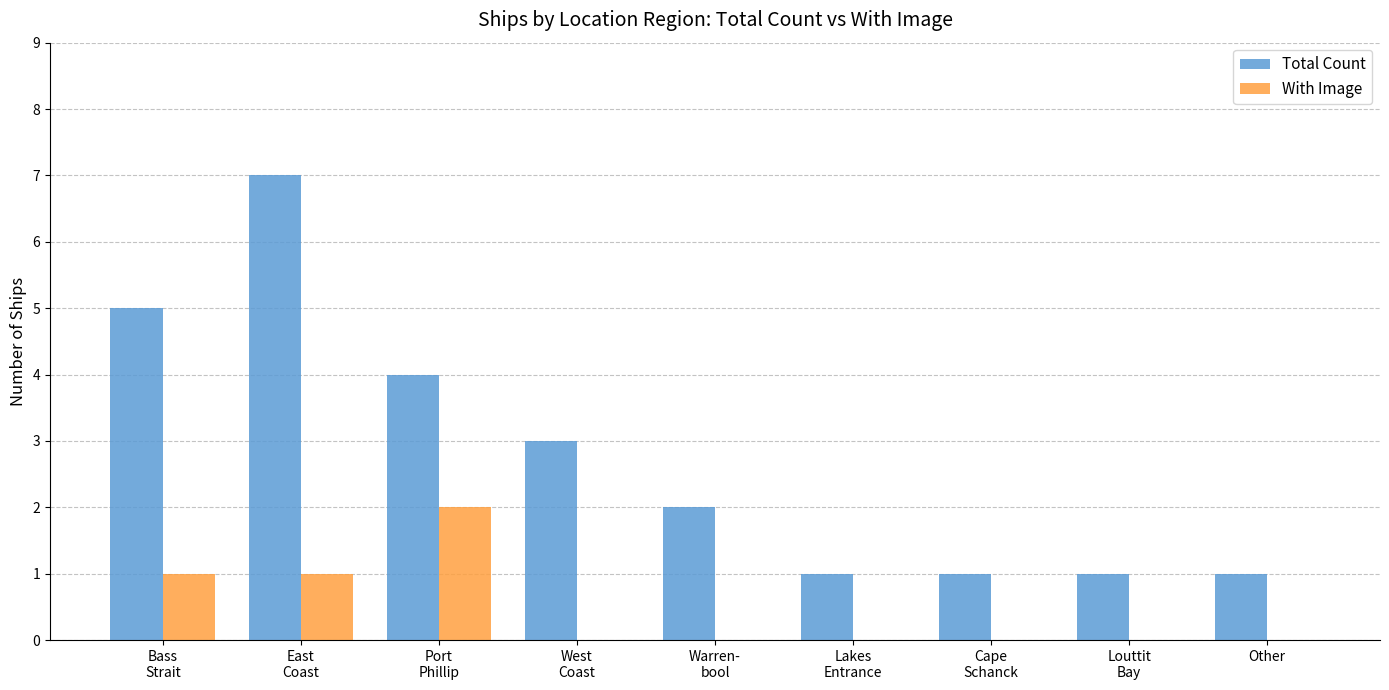

What is the maximum value shown in the chart?

7